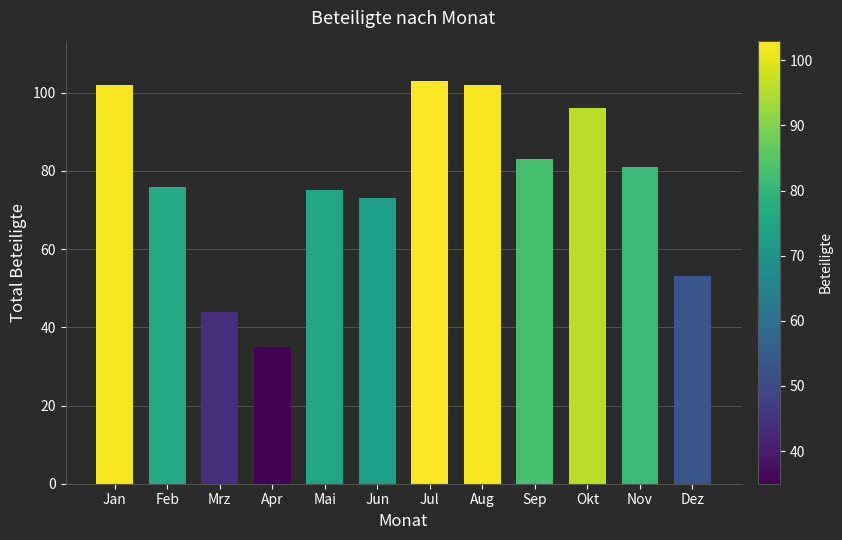

Count the number of categories in the chart.

12